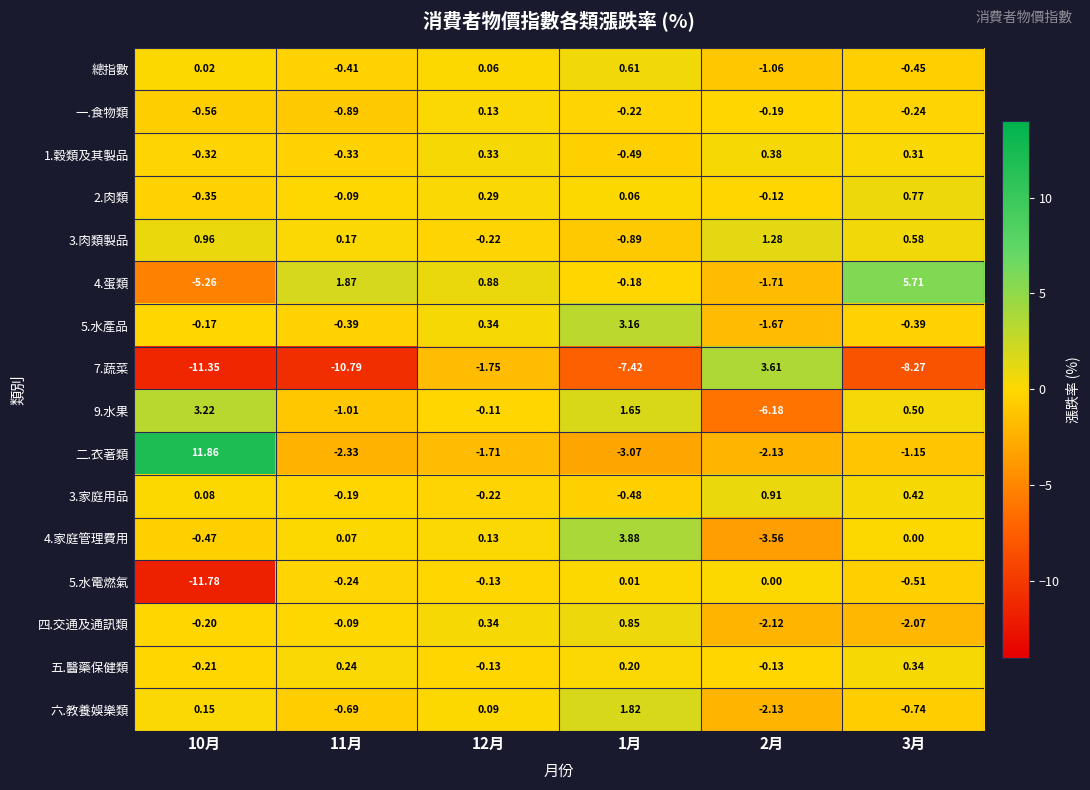

Is the value of 五.醫藥保健類 at 11月 greater than the value of 4.蛋類 at 3月?

No